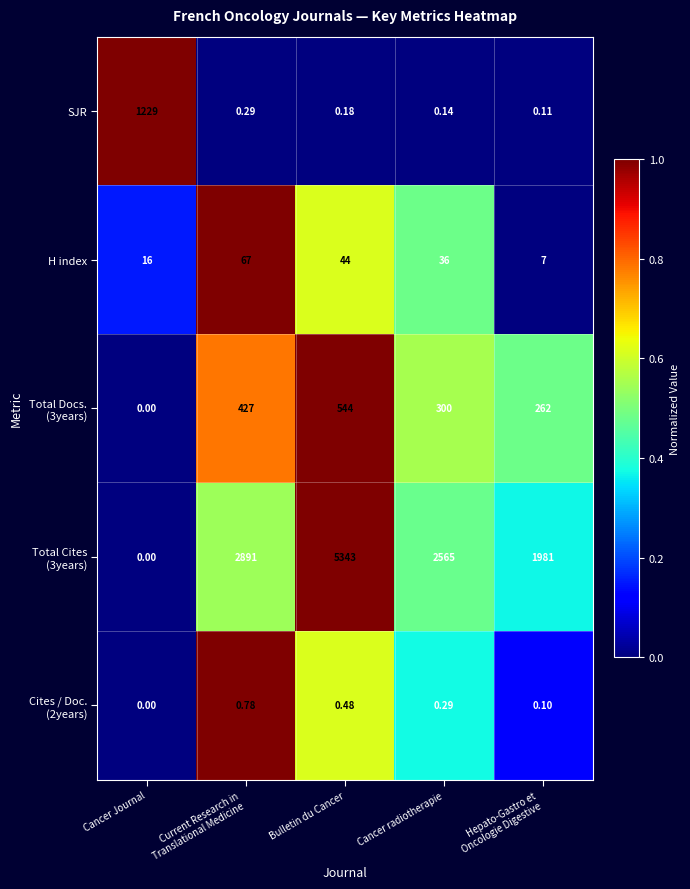

At which category does the chart reach its minimum across all series?

Cancer Journal